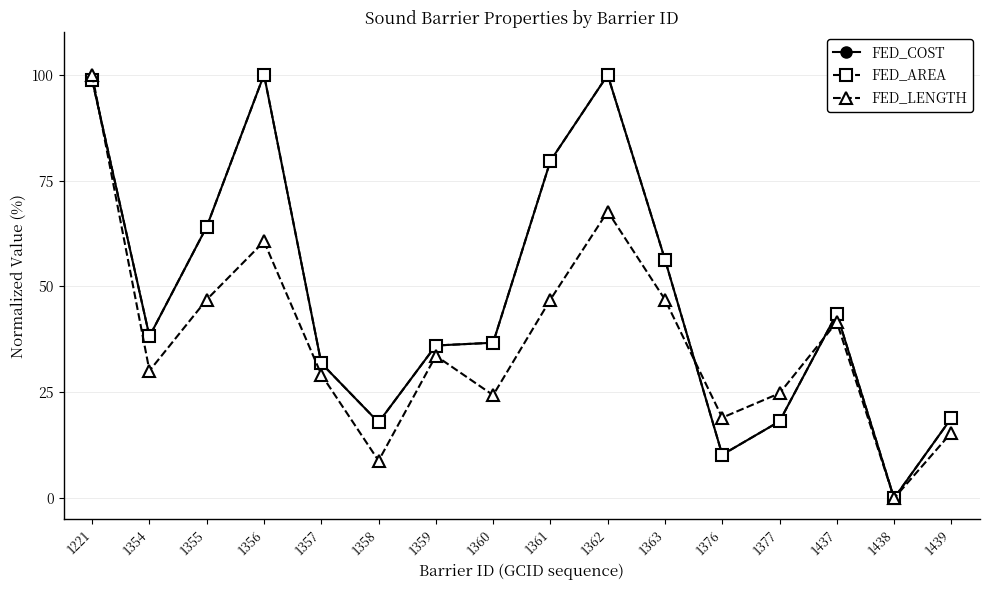

The FED_LENGTH series shows 0.0 at 1438. True or false?

True